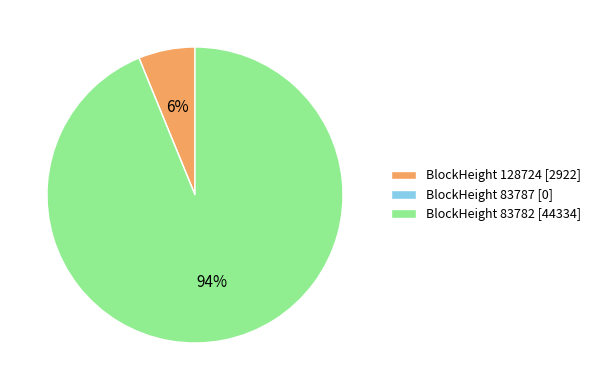

What percentage is the BlockHeight 83782 [44334] slice, to the nearest percent?

94%